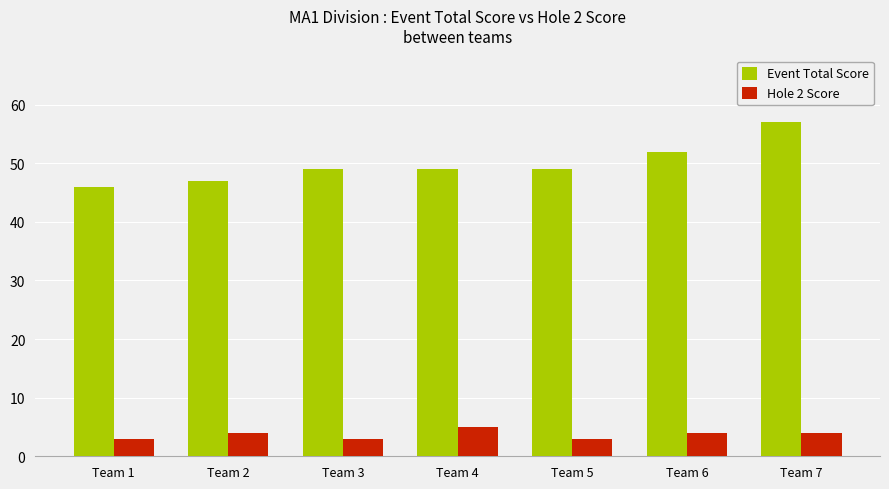

Reading left to right, what are all the values shown in this chart?

Event Total Score: Team 1=46	Team 2=47	Team 3=49	Team 4=49	Team 5=49	Team 6=52	Team 7=57
Hole 2 Score: Team 1=3	Team 2=4	Team 3=3	Team 4=5	Team 5=3	Team 6=4	Team 7=4